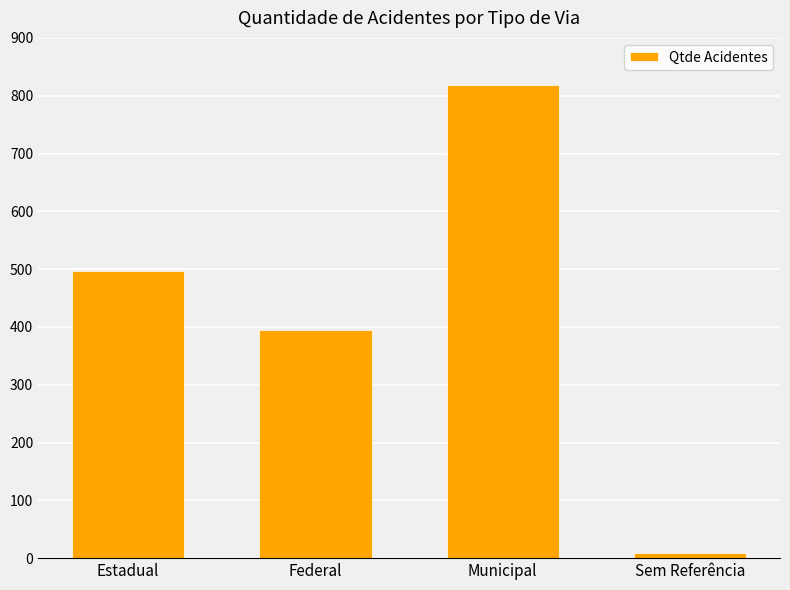

The chart shows a value of 461 at Municipal. True or false?

False